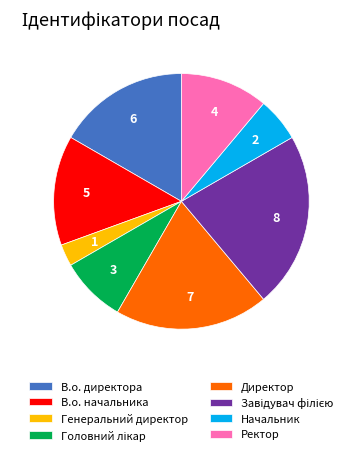

Do Начальник and В.о. директора together represent more than half of the pie?

No